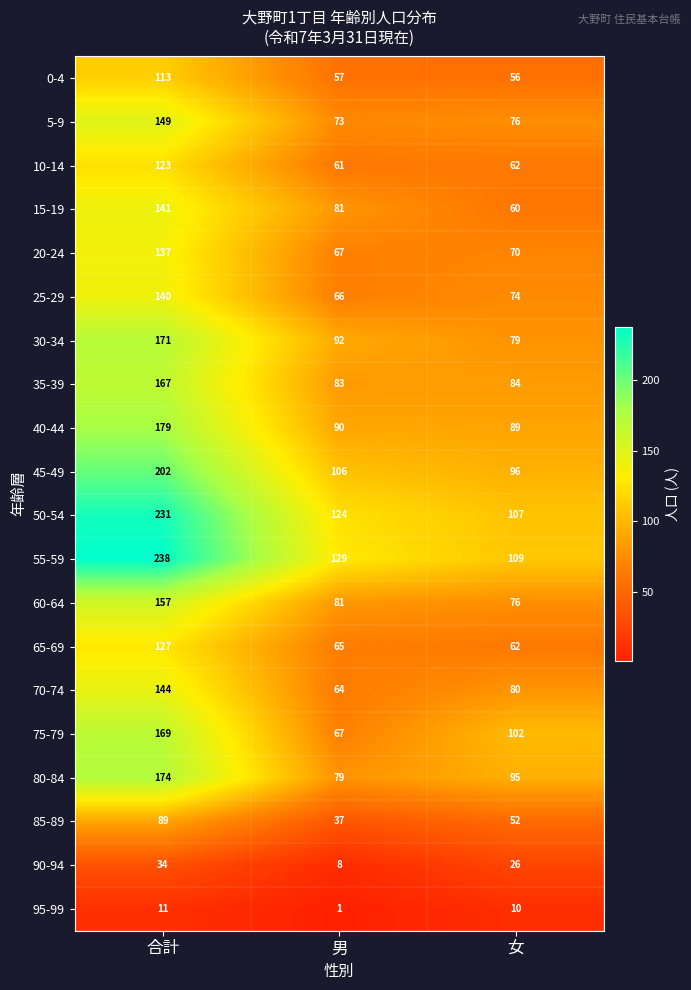

Is it true that 40-44 equals 18 at 女?

False